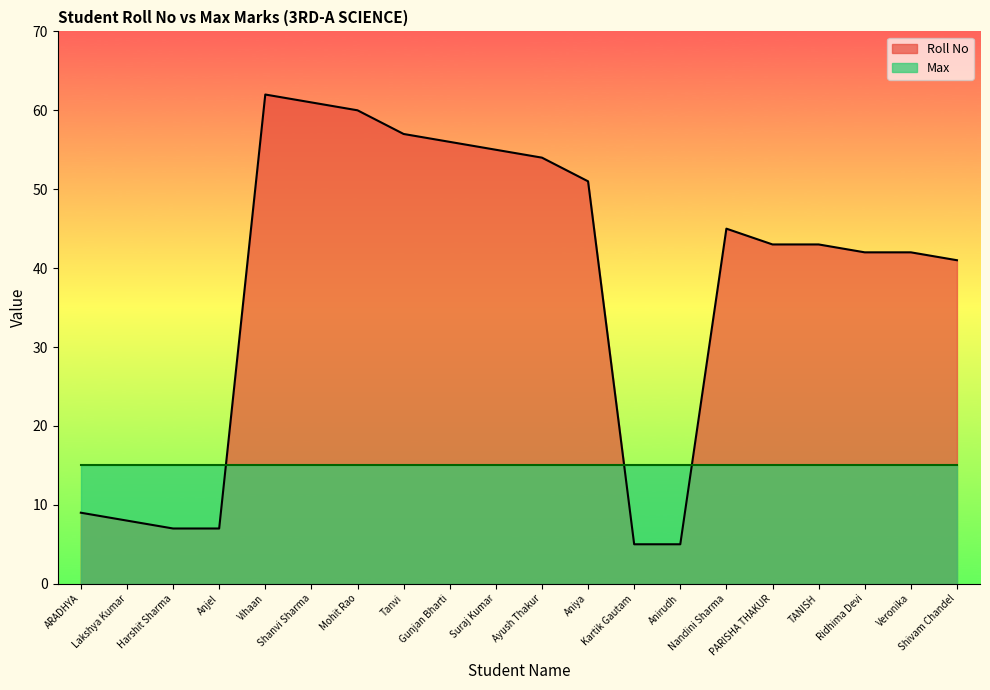

What is the maximum value shown in the chart?

62